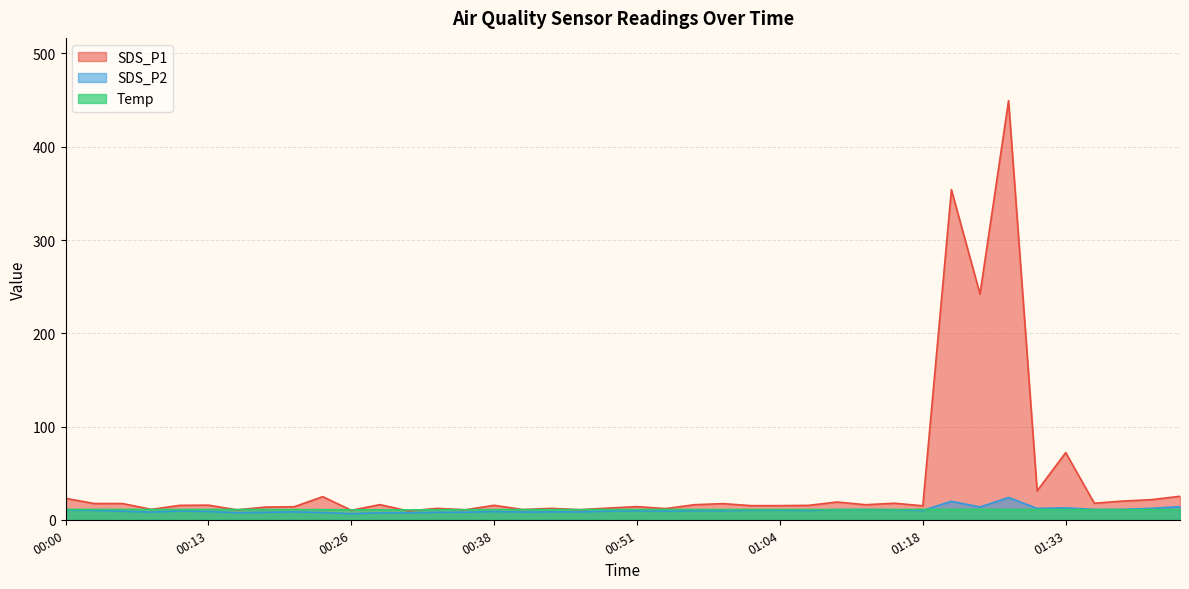

What is the label of the 26th point from the left?

01:04